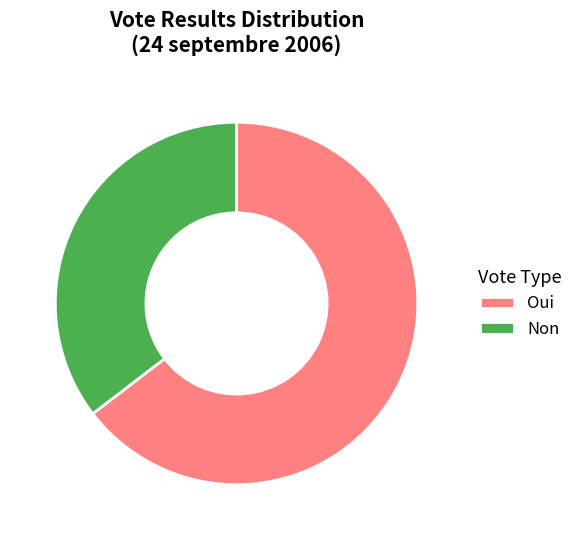

Is the sum of Oui and Non greater than half?

Yes